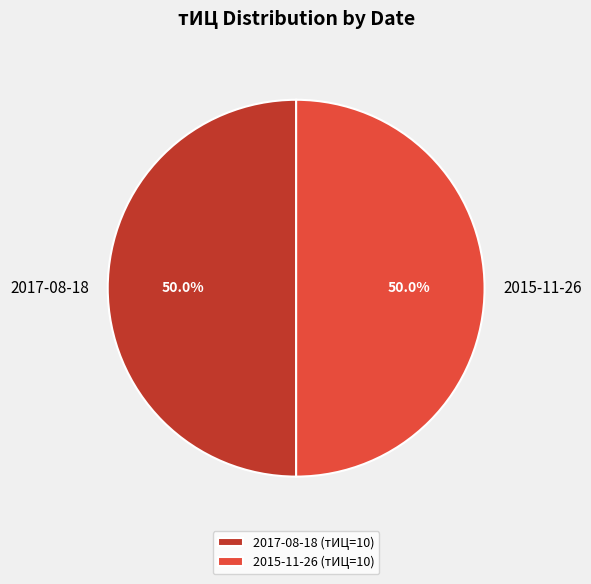

What percentage is NOT represented by 2017-08-18?

50.0%